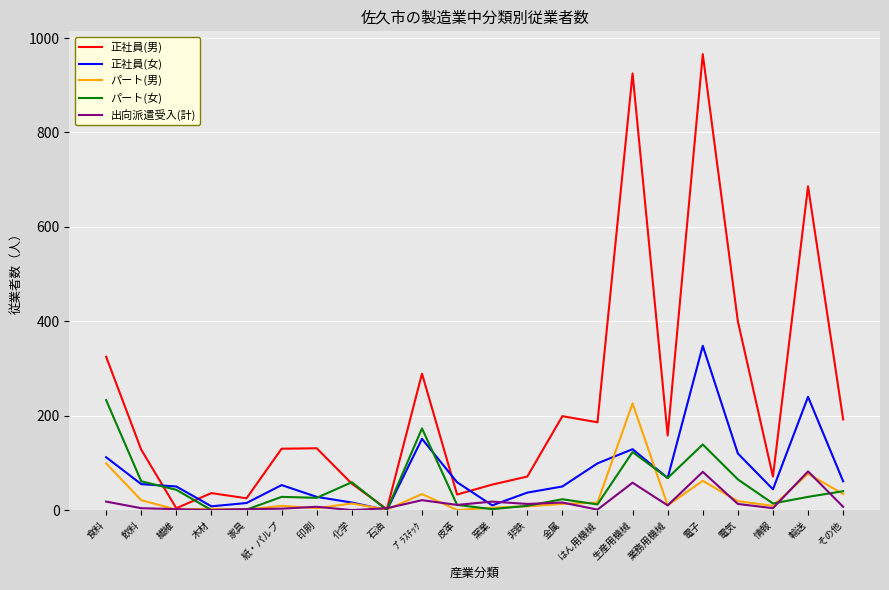

Between 繊維 and はん用機械, which series saw the biggest shift?

正社員(男)